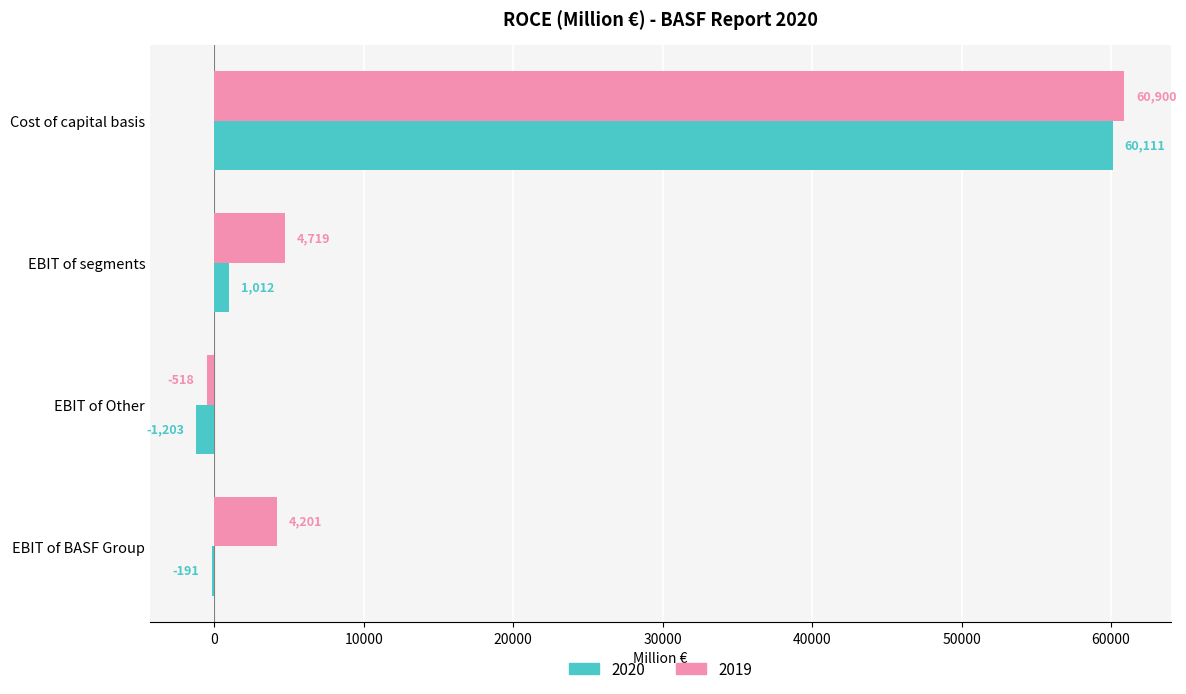

At which label is 2020 closest to 29454?

EBIT of segments